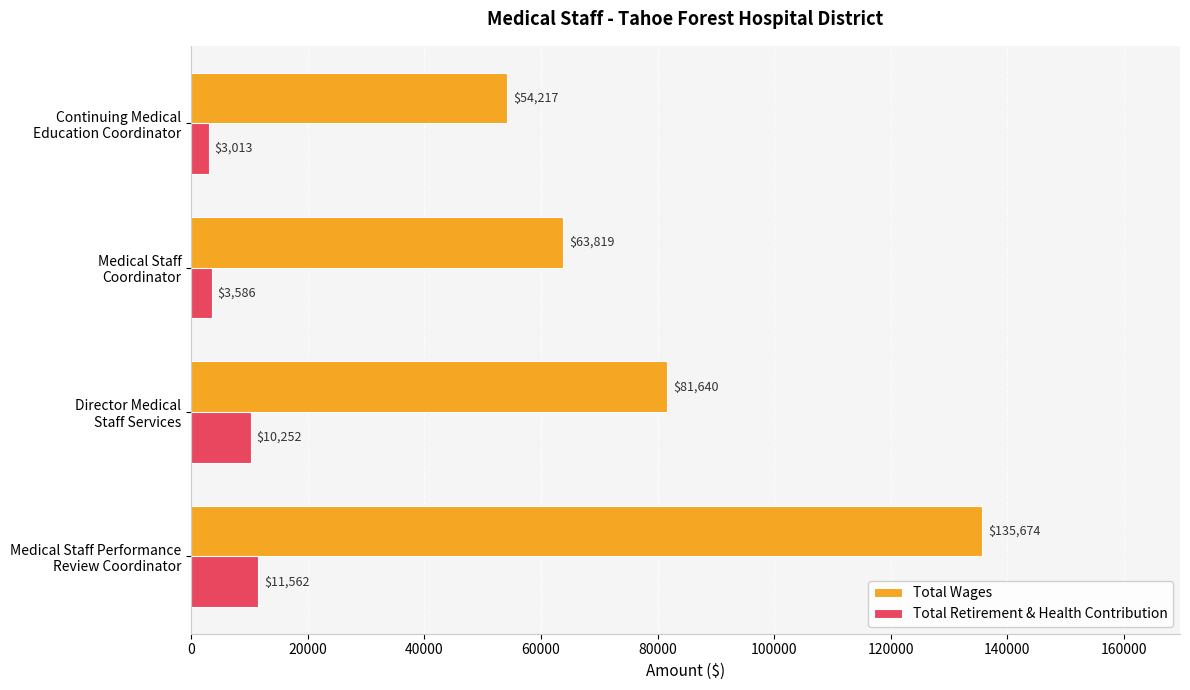

Rank the series by their maximum value, from highest to lowest.

Total Wages, Total Retirement & Health Contribution